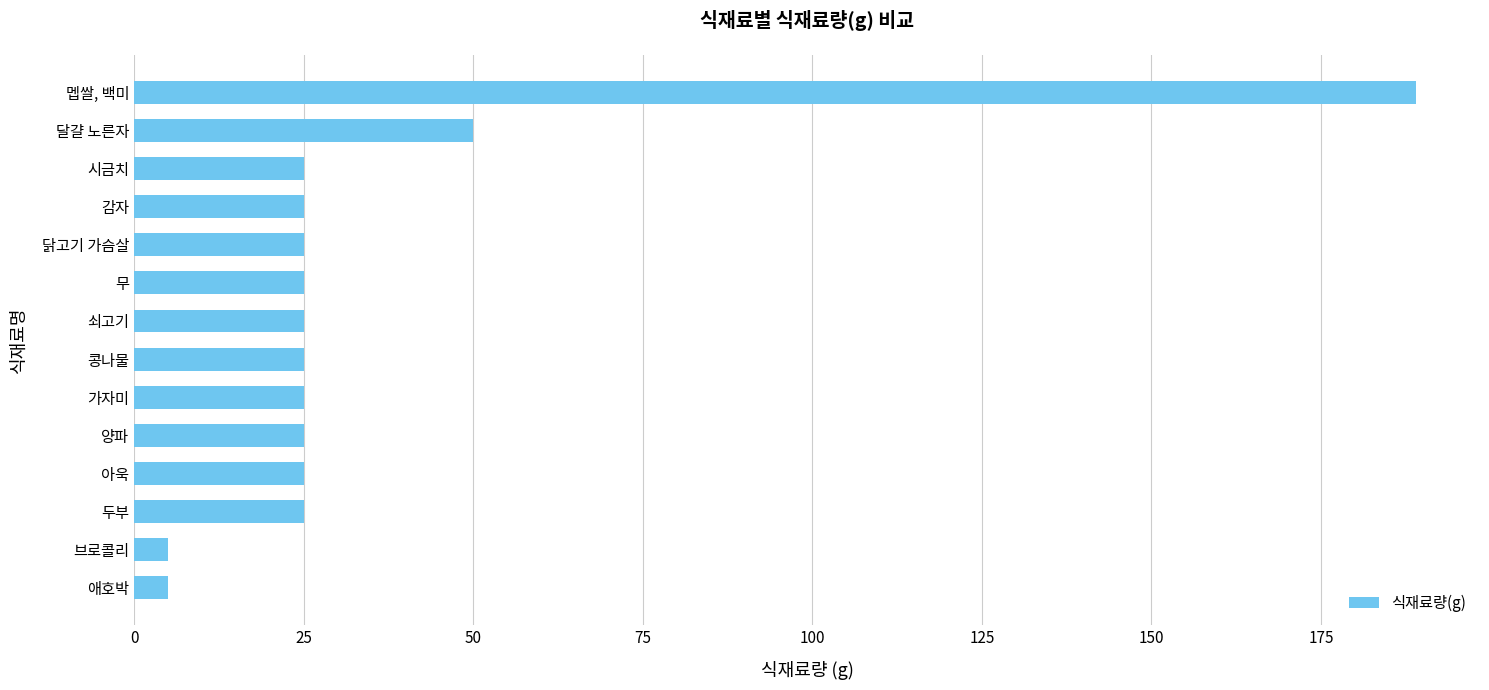

What is the average value?

36